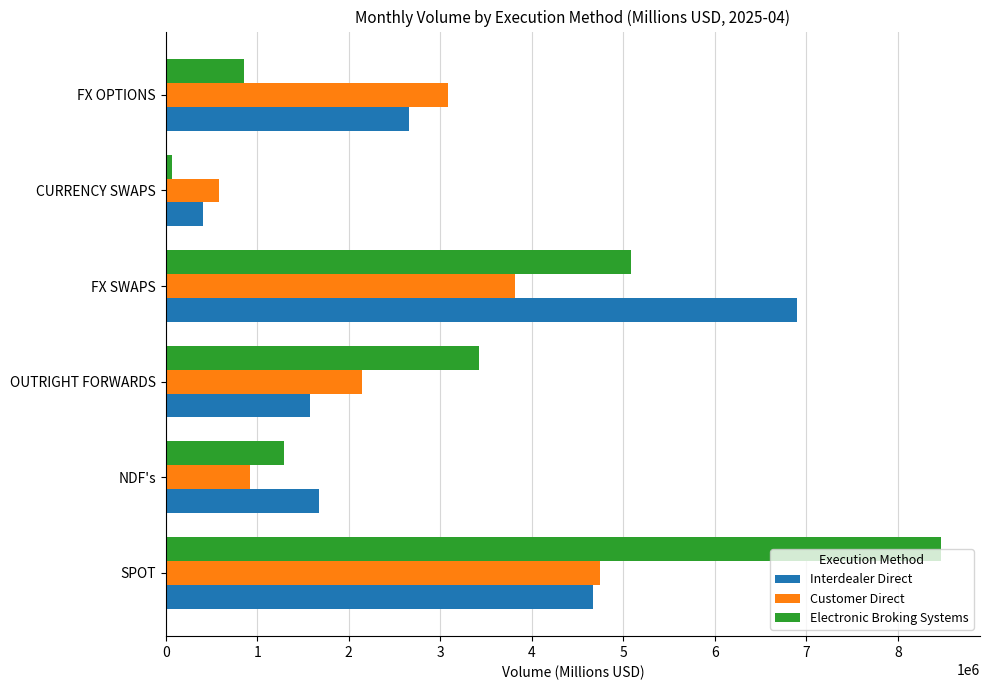

The Interdealer Direct series shows 3642797 at FX SWAPS. True or false?

False